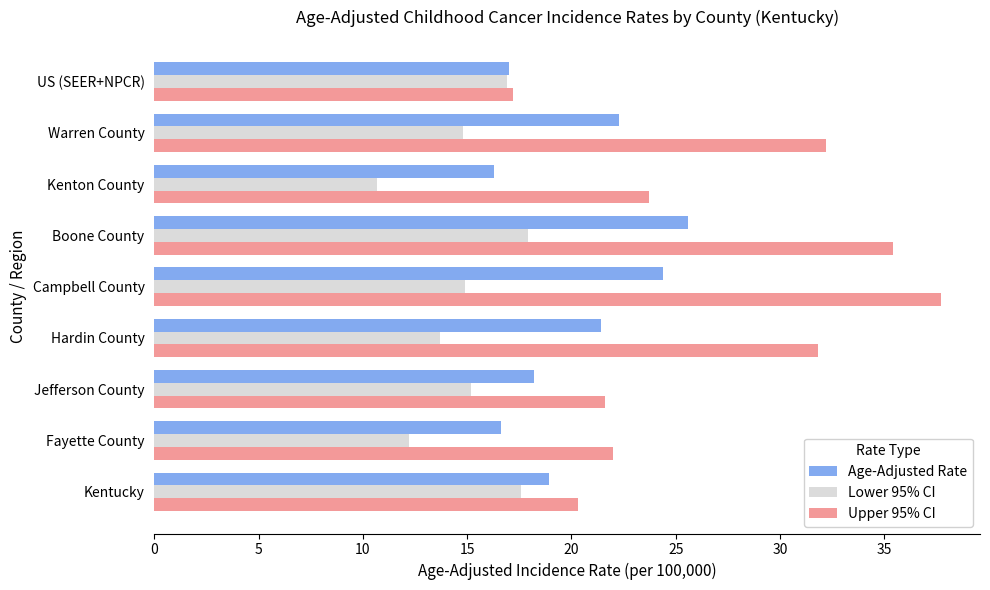

Rank the series at Jefferson County from lowest to highest value.

Lower 95% CI, Age-Adjusted Rate, Upper 95% CI